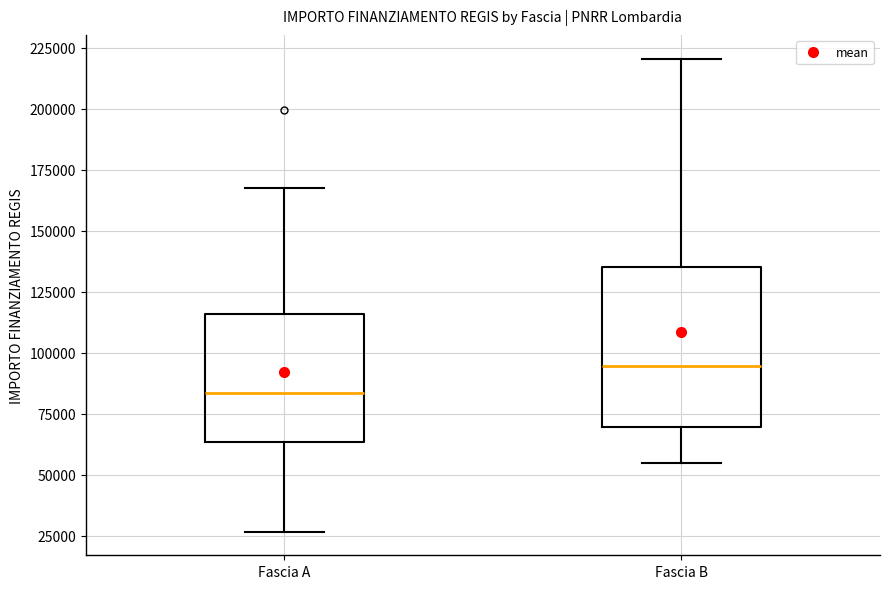

Comparing the boxes themselves (not the whiskers), which one is the tallest?

Fascia B